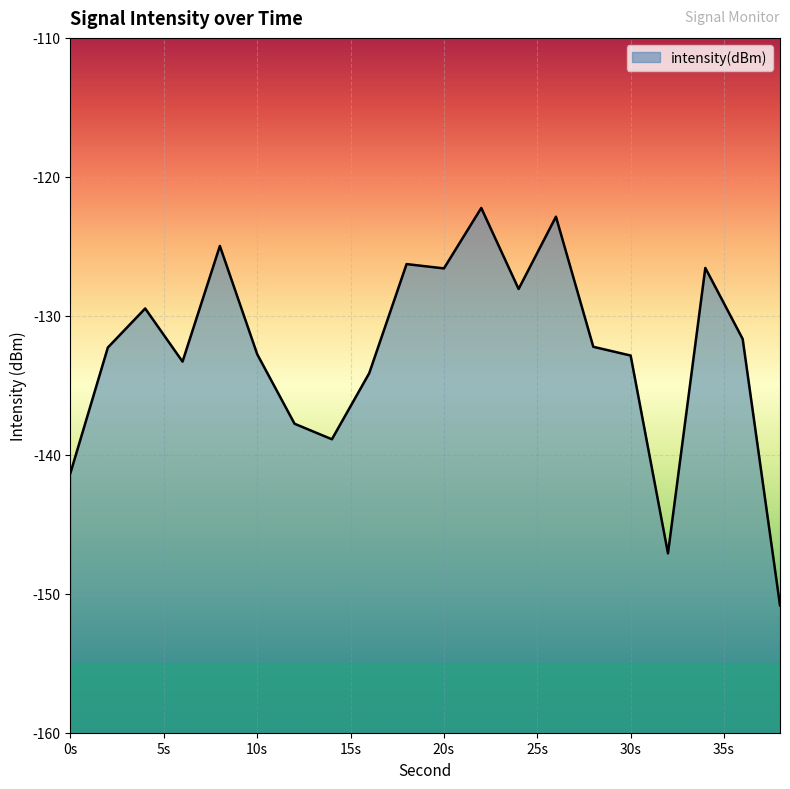

What is the value of the 16th point from the left?

-132.9